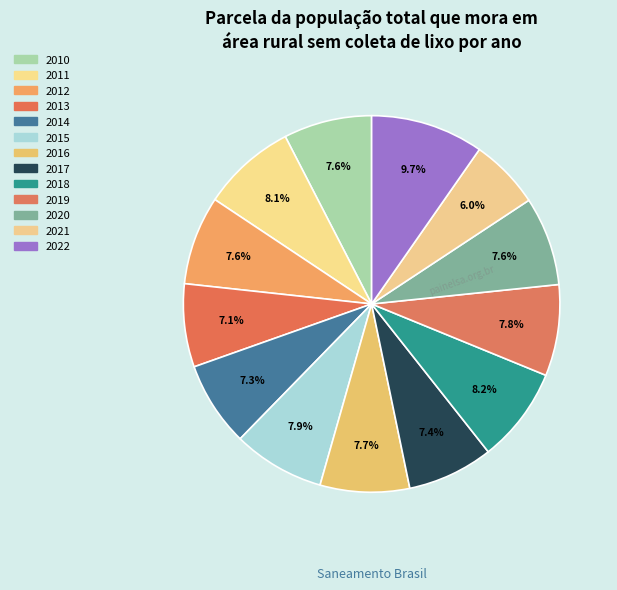

Count the number of slices in the pie.

13